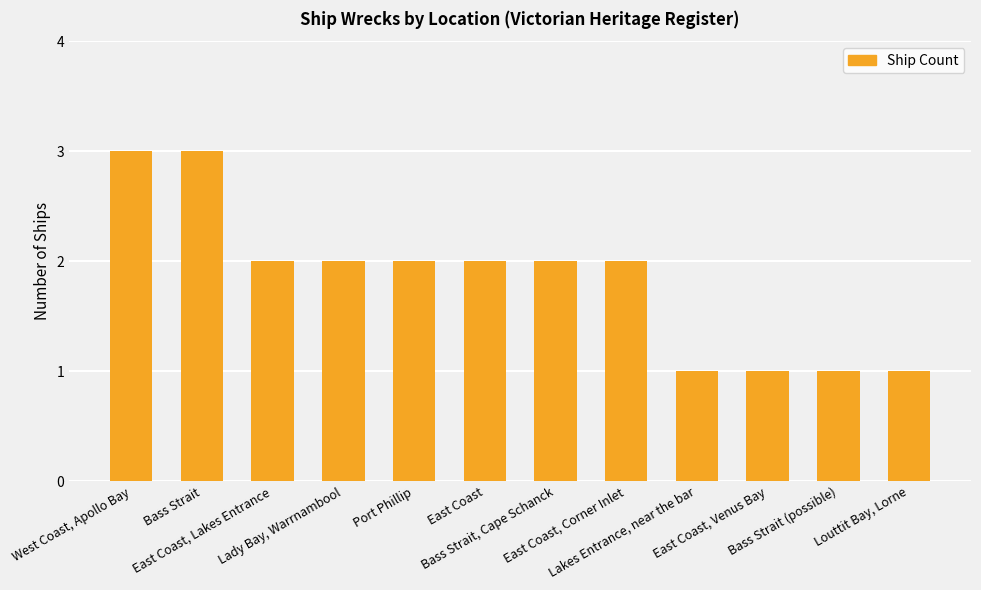

What is the value of the 10th bar from the left?

1